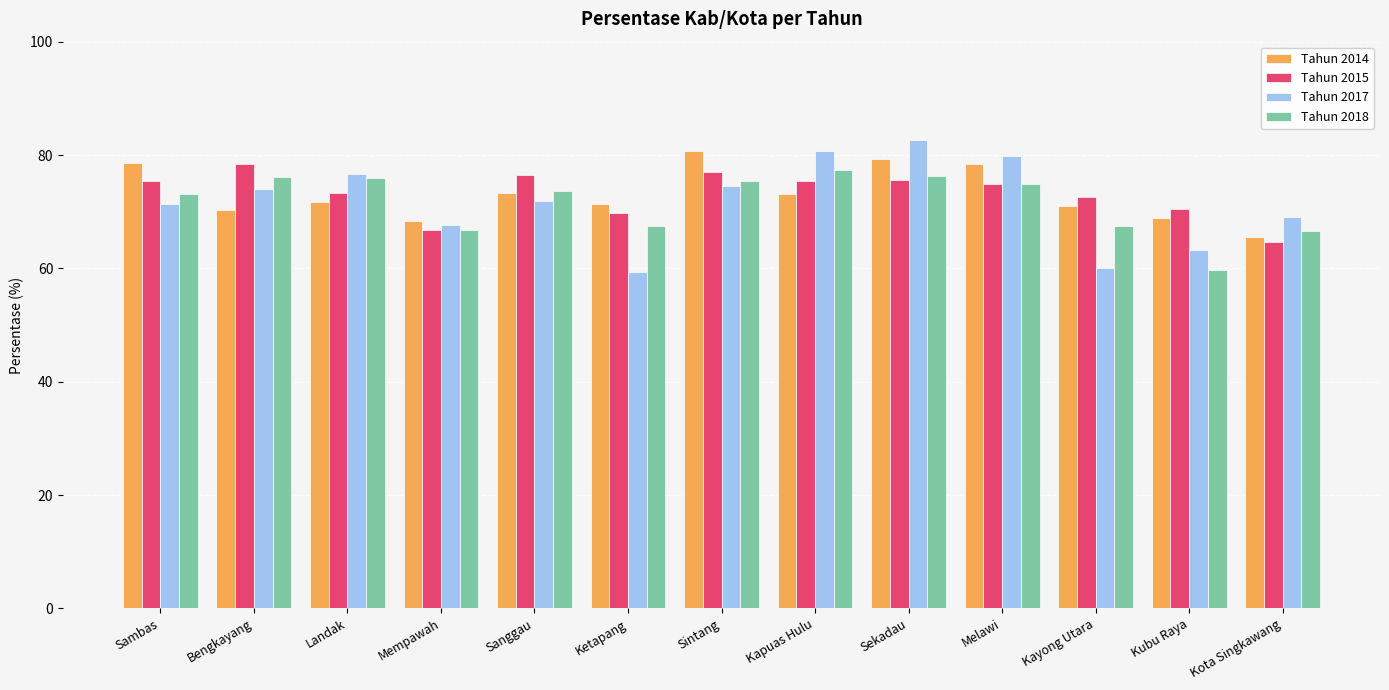

How many bars are there in each group?

4